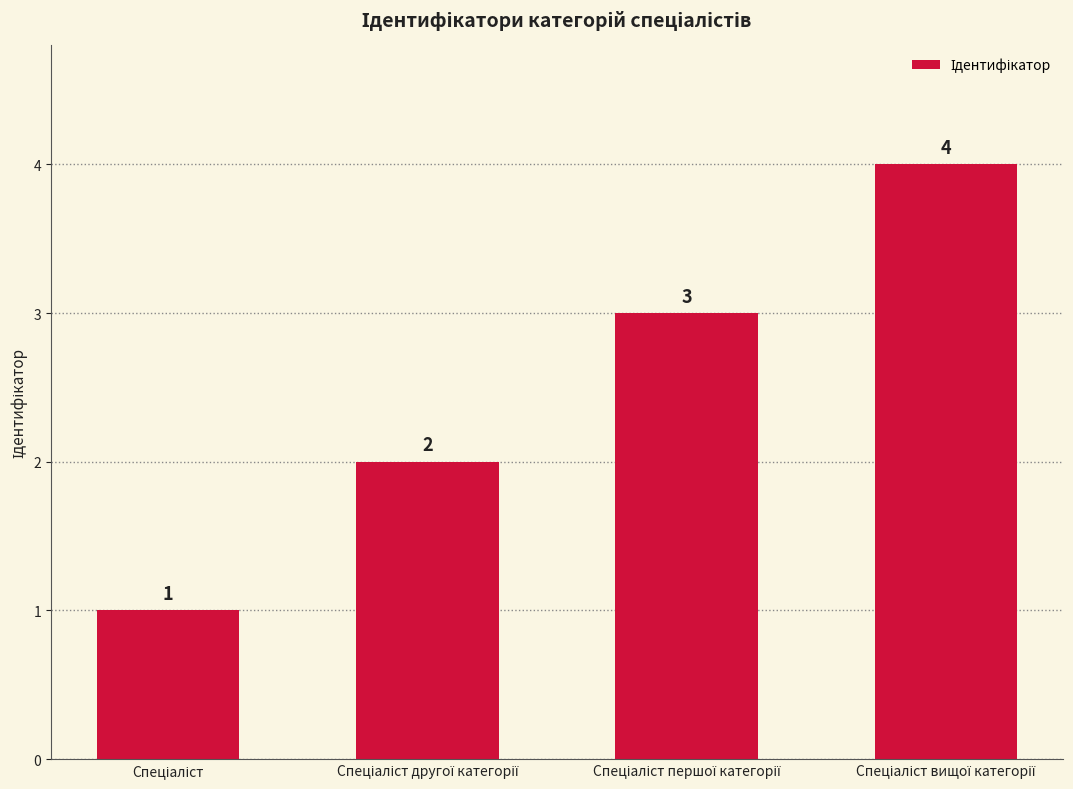

How many bars are there in total?

4